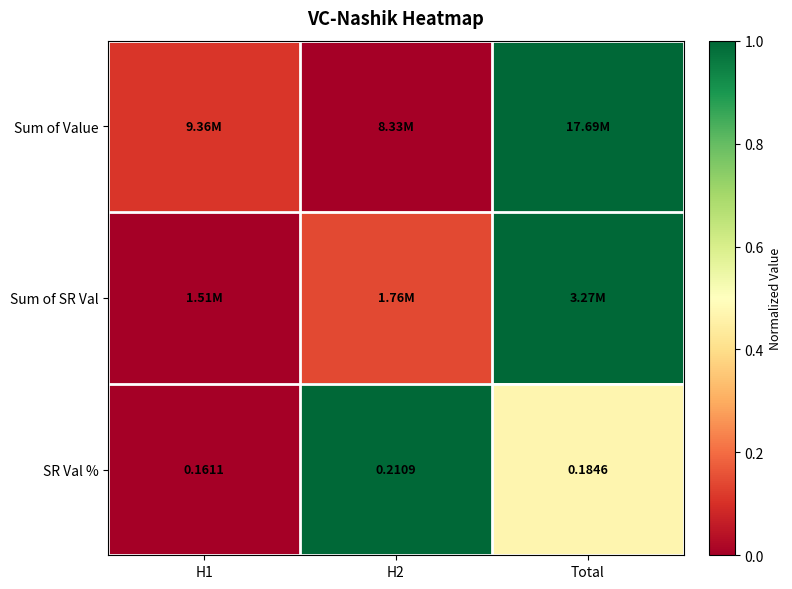

What is the sum of the Sum of SR Val values at H2 and H1?

0.1